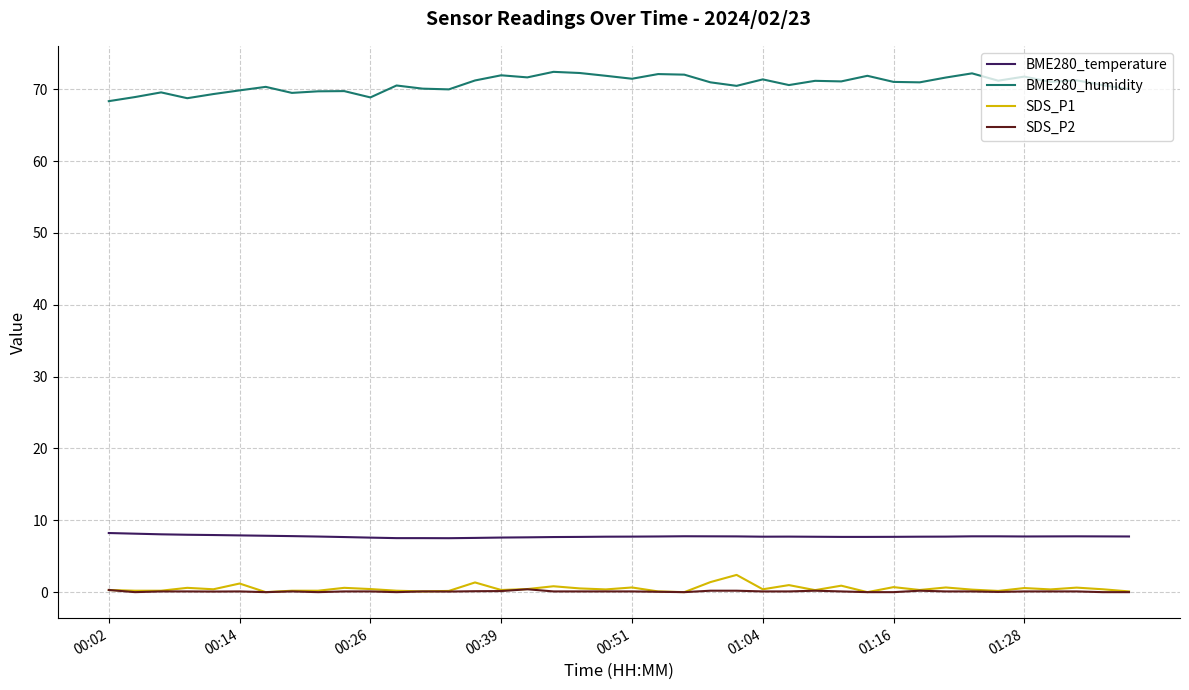

True or false: BME280_temperature and BME280_humidity intersect in this chart.

False